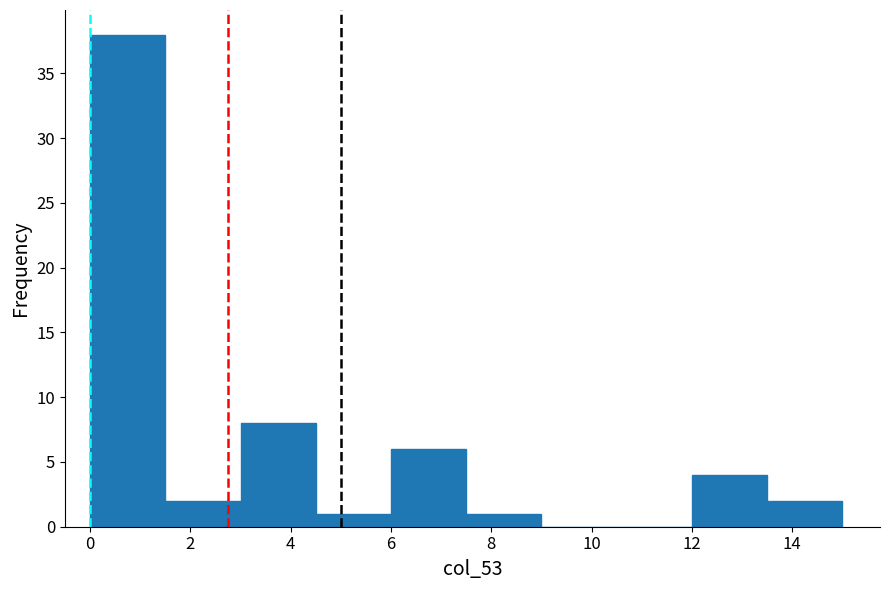

Reading left to right, list every bar in this chart as the range it spans on the x-axis followed by its height. Neither the bar edges nor the heights are printed on the chart, so give them approximately, as read against the axes.

0.0 to 1.5: 38
1.5 to 3.0: 2
3.0 to 4.5: 8
4.5 to 6.0: 1
6.0 to 7.5: 6
7.5 to 9.0: 1
9.0 to 10.5: 0
10.5 to 12.0: 0
12.0 to 13.5: 4
13.5 to 15.0: 2